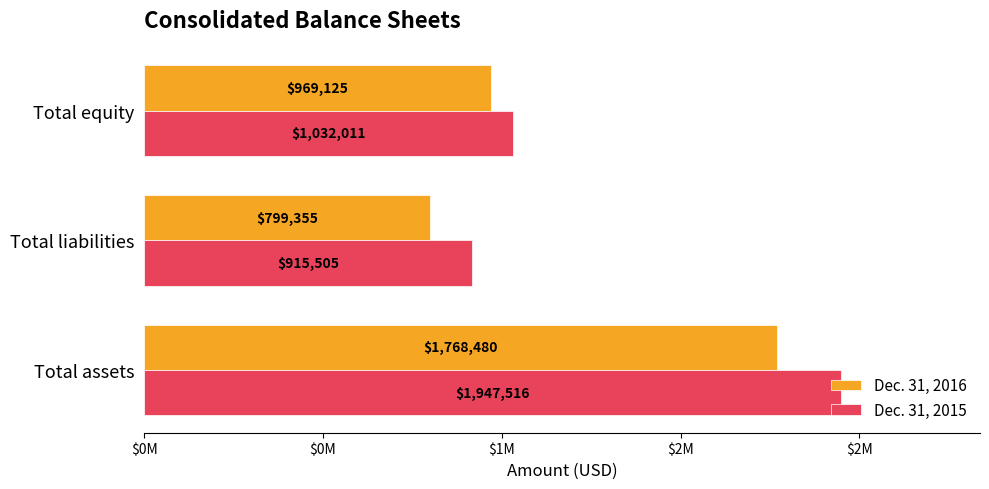

What are all the series names shown in the legend?

Dec. 31, 2016, Dec. 31, 2015